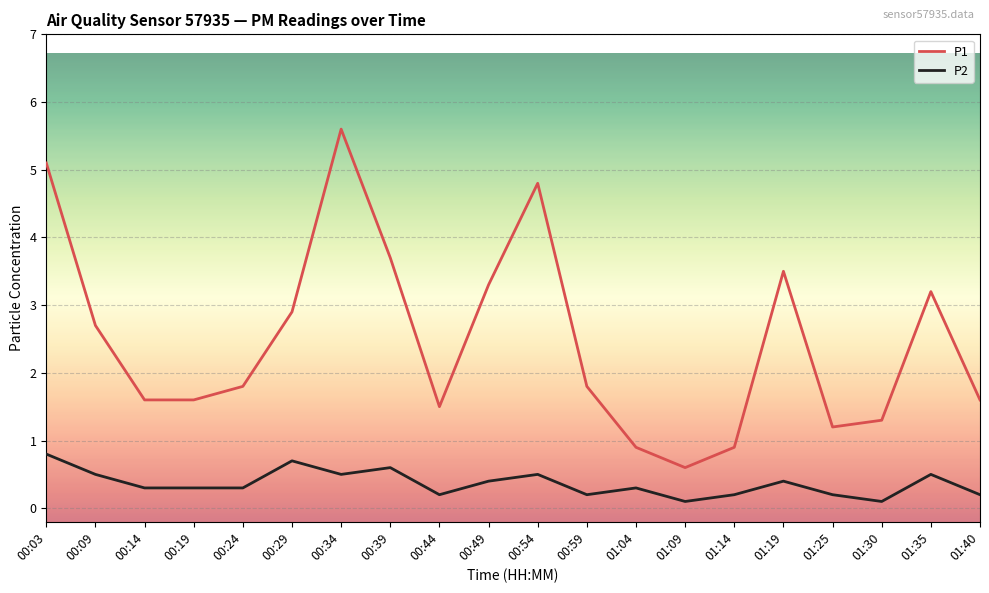

At how many categories does at least one series exceed 4?

3